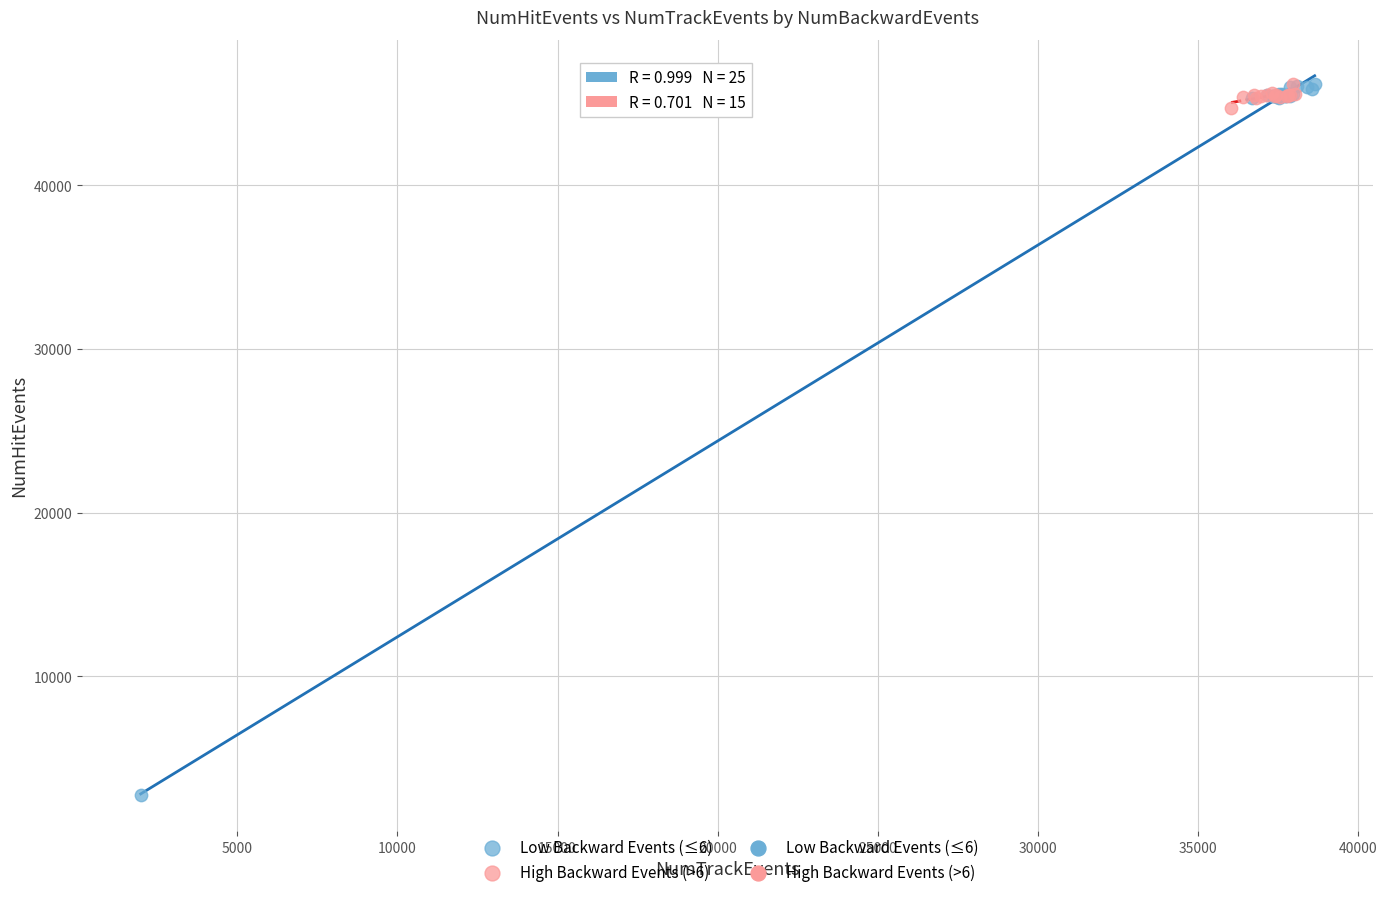

Which series has the largest Y range (max minus min)?

Low Backward Events (≤6)